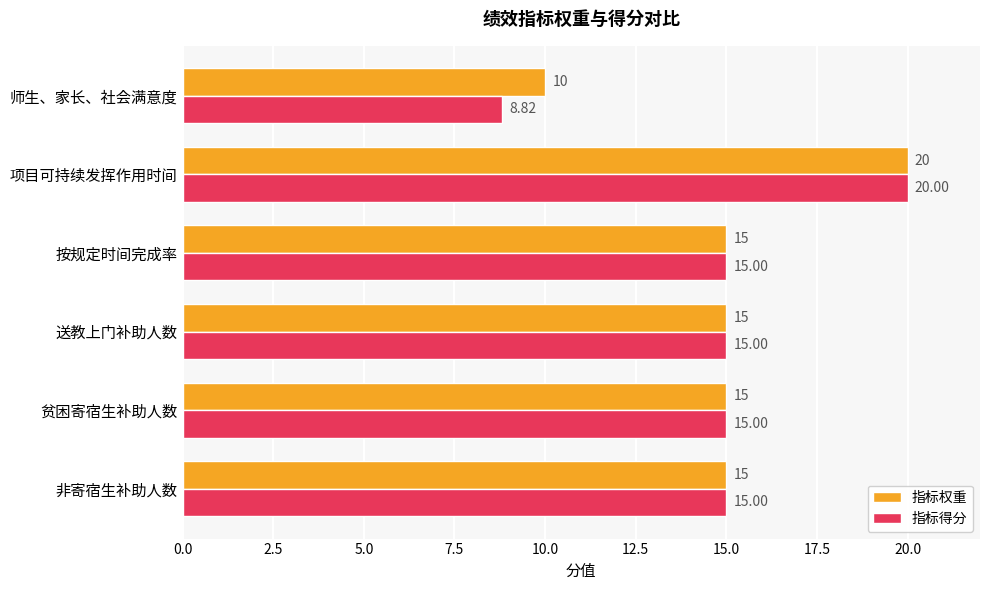

Which series has the largest total across all categories?

指标权重